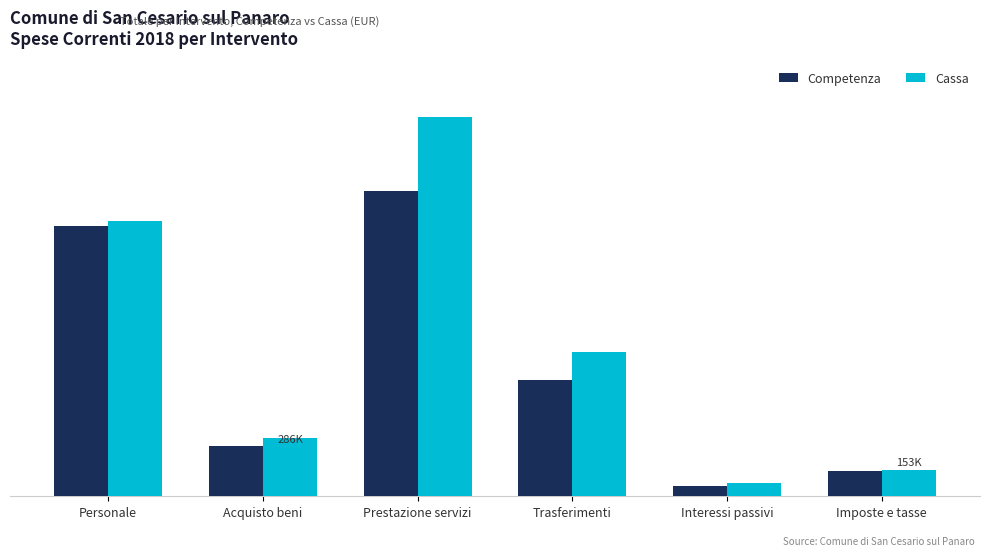

Where does the Competenza series first go above 669884?

Personale